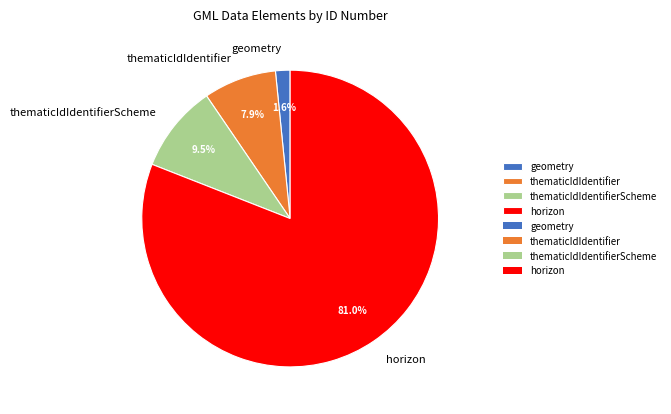

Which category has the smallest portion of the pie?

geometry